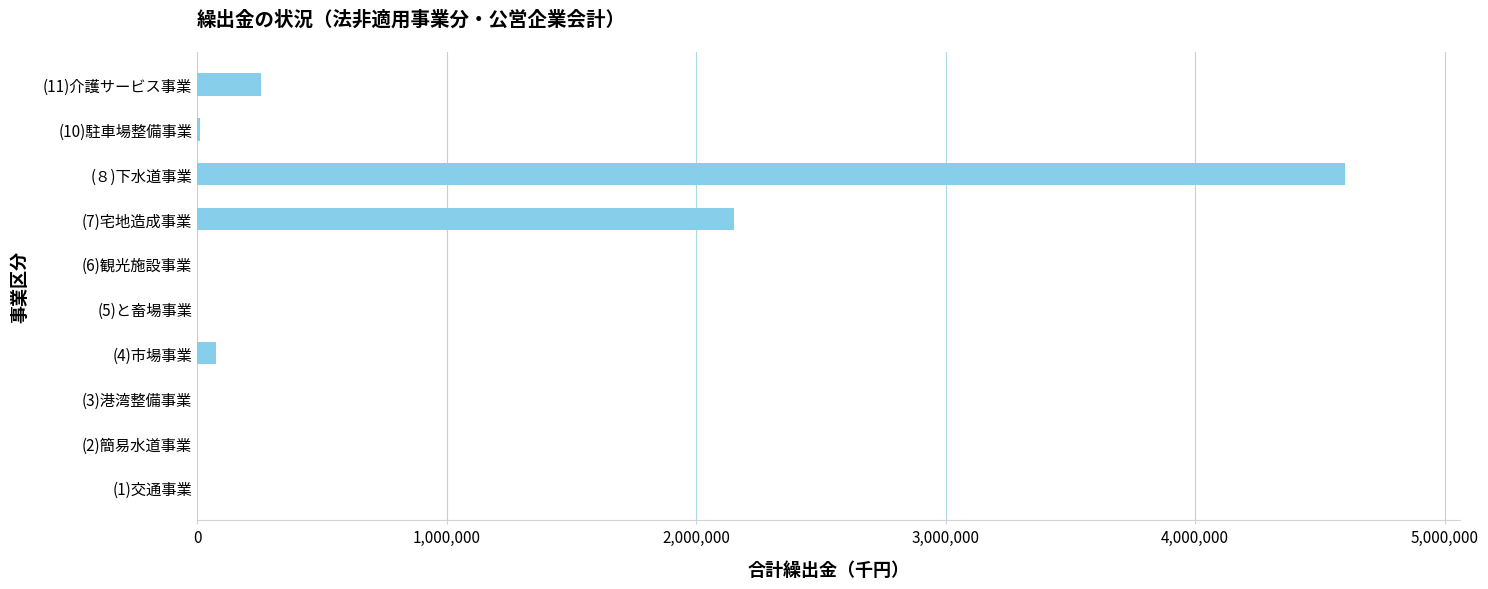

How many data points does each series have?

10